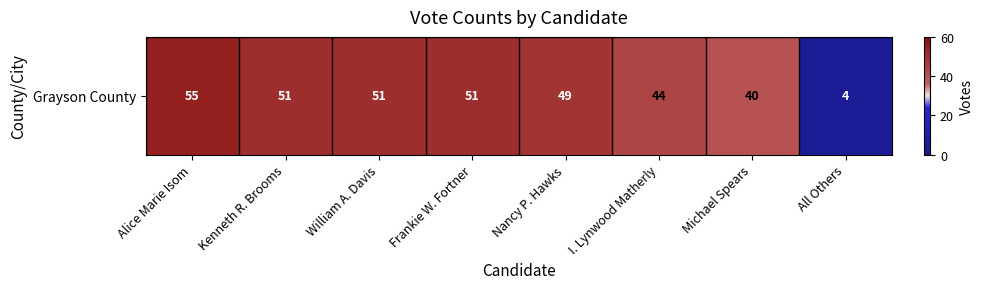

At which label does the data first exceed 51?

Alice Marie Isom